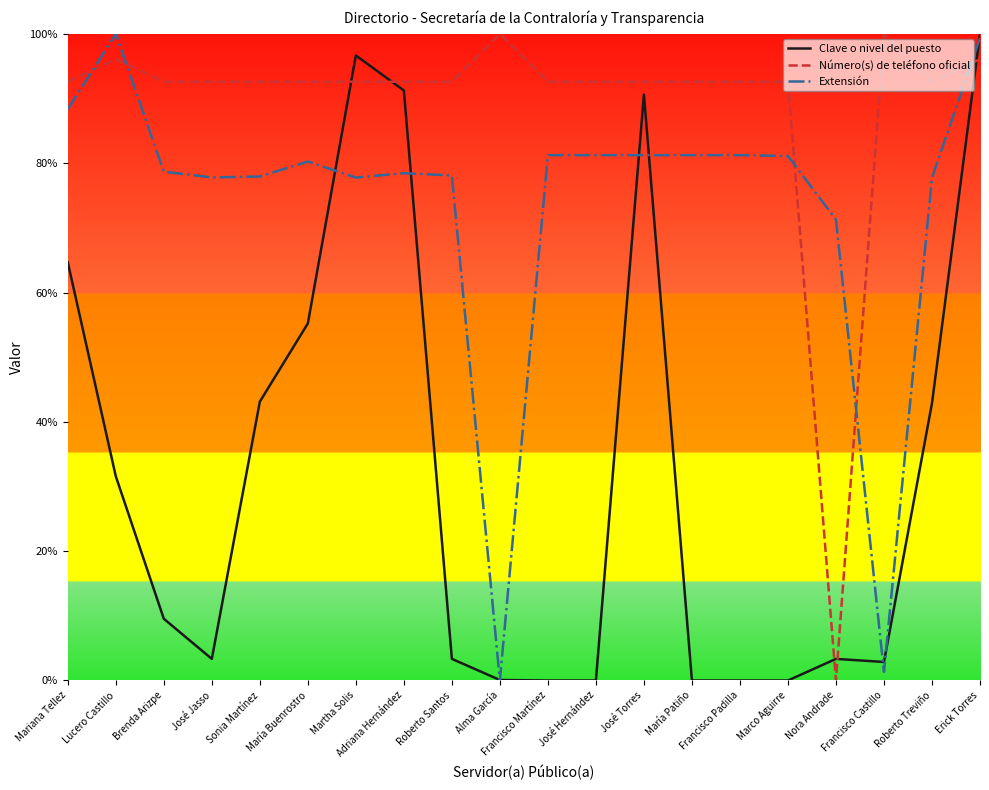

At Martha Solis, list the series in order from smallest to largest.

Extensión, Número(s) de teléfono oficial, Clave o nivel del puesto